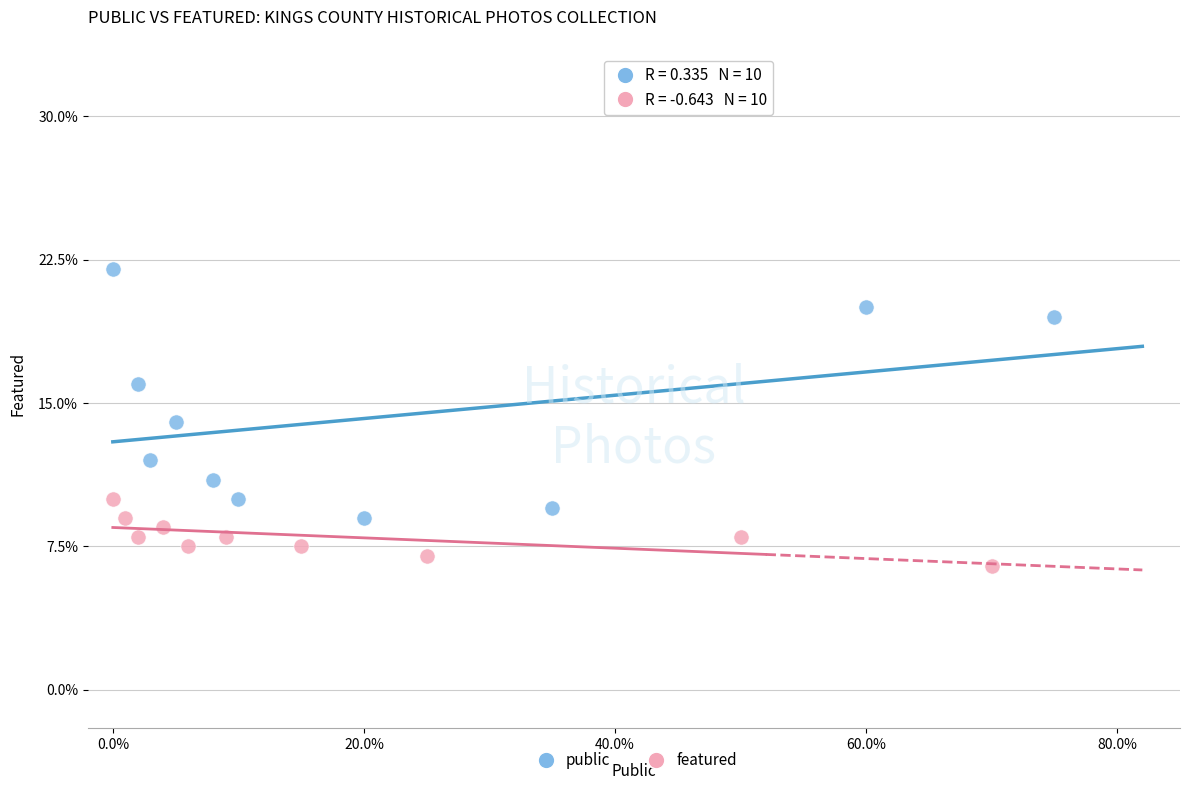

Which series contains the lowest Y value?

featured